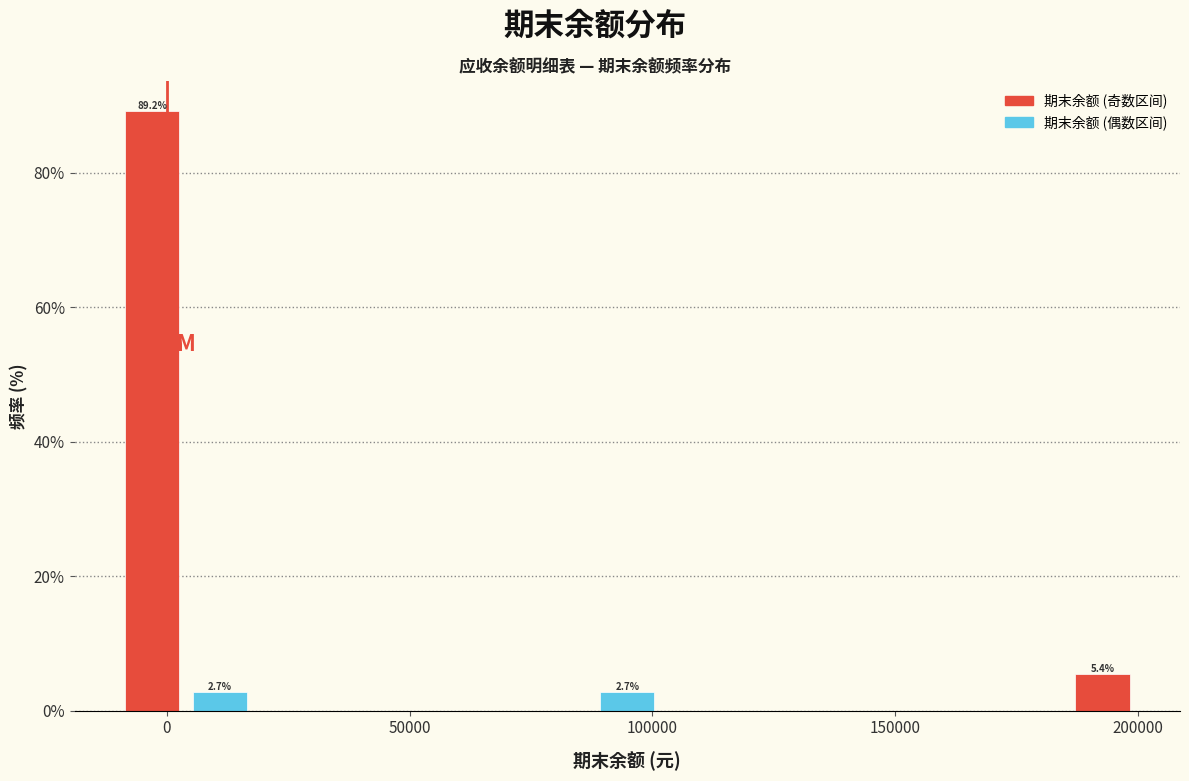

Read against the x-axis, roughly where is the centre of the tallest bar?

-5000